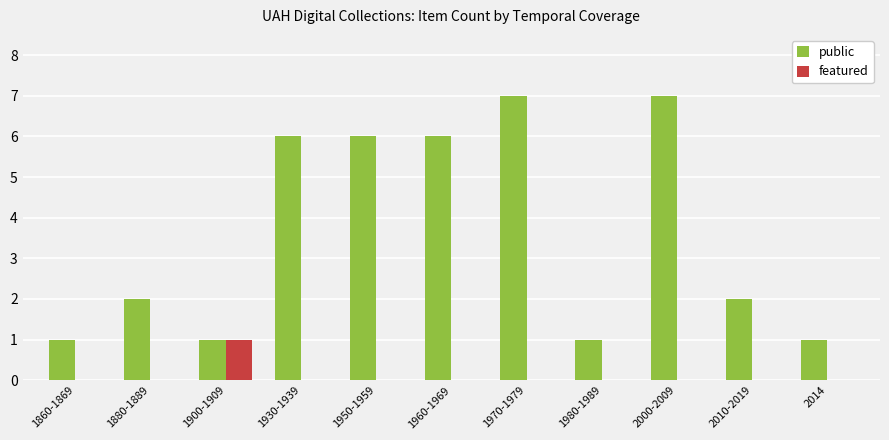

Reading left to right, extract all data points from this chart.

public: 1860-1869=1	1880-1889=2	1900-1909=1	1930-1939=6	1950-1959=6	1960-1969=6	1970-1979=7	1980-1989=1	2000-2009=7	2010-2019=2	2014=1
featured: 1860-1869=0	1880-1889=0	1900-1909=1	1930-1939=0	1950-1959=0	1960-1969=0	1970-1979=0	1980-1989=0	2000-2009=0	2010-2019=0	2014=0